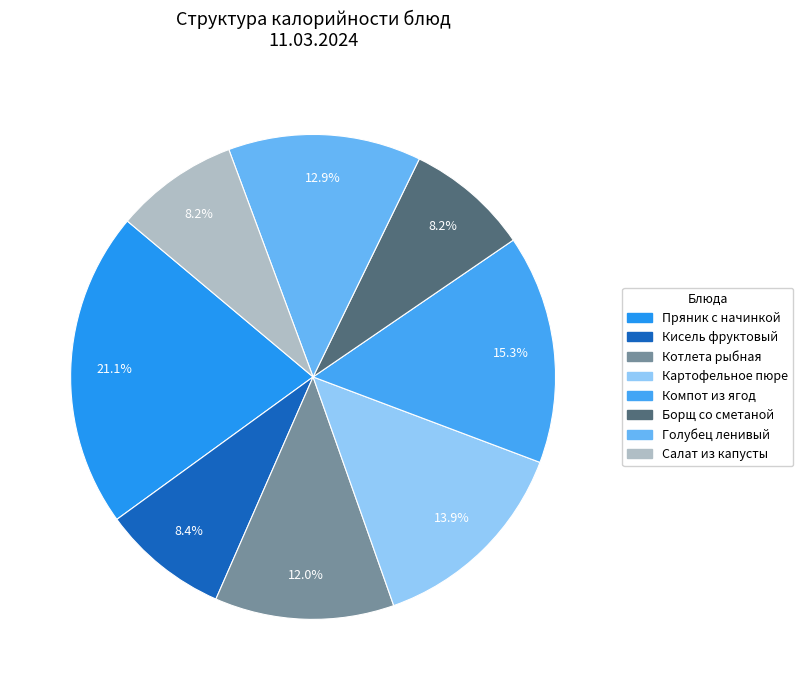

To the nearest percent, what is the difference between the largest and smallest slice percentages?

13%